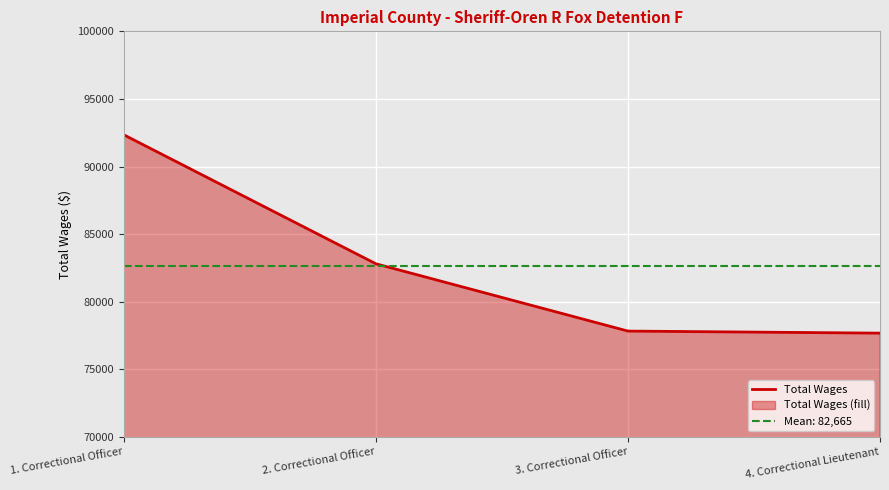

The chart shows a value of 109558 at 2. Correctional Officer. True or false?

False